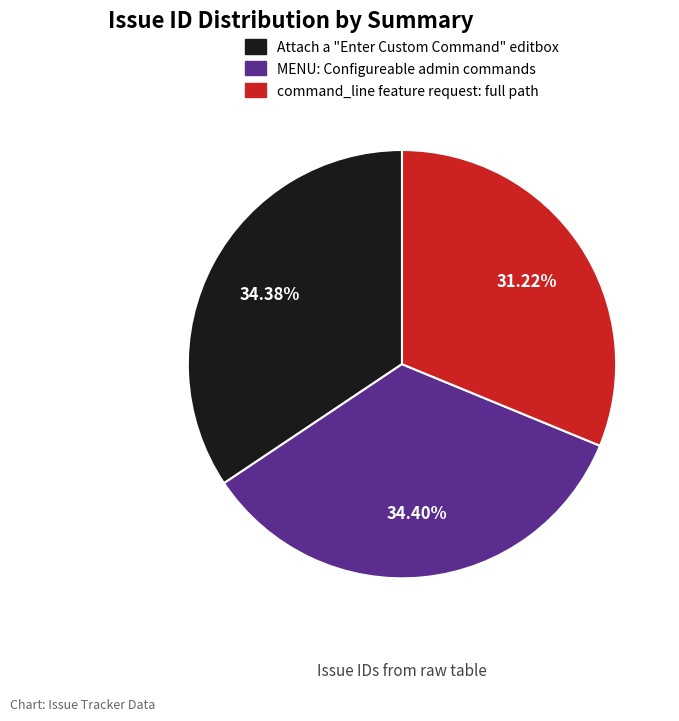

What is the total percentage of command_line feature request: full path and Attach a "Enter Custom Command" editbox?

65.6%